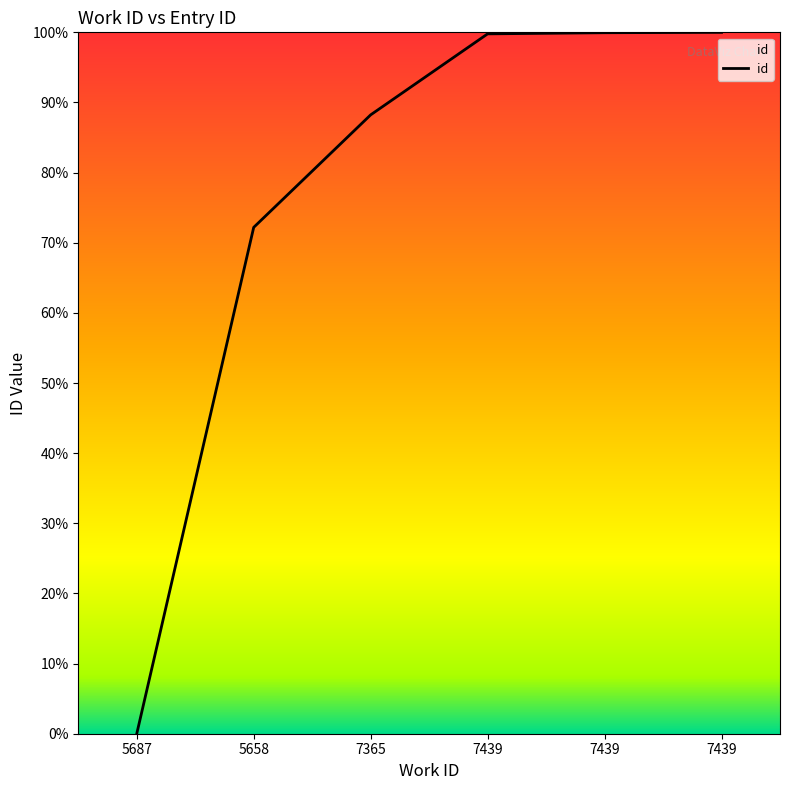

Is this an area chart (filled region under the line)?

No